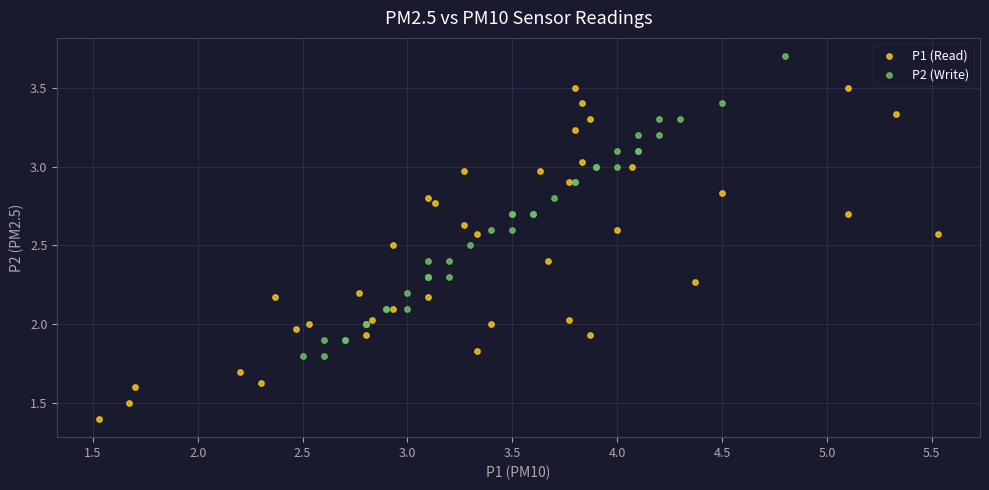

Which series contains the highest Y value?

P2 (Write)